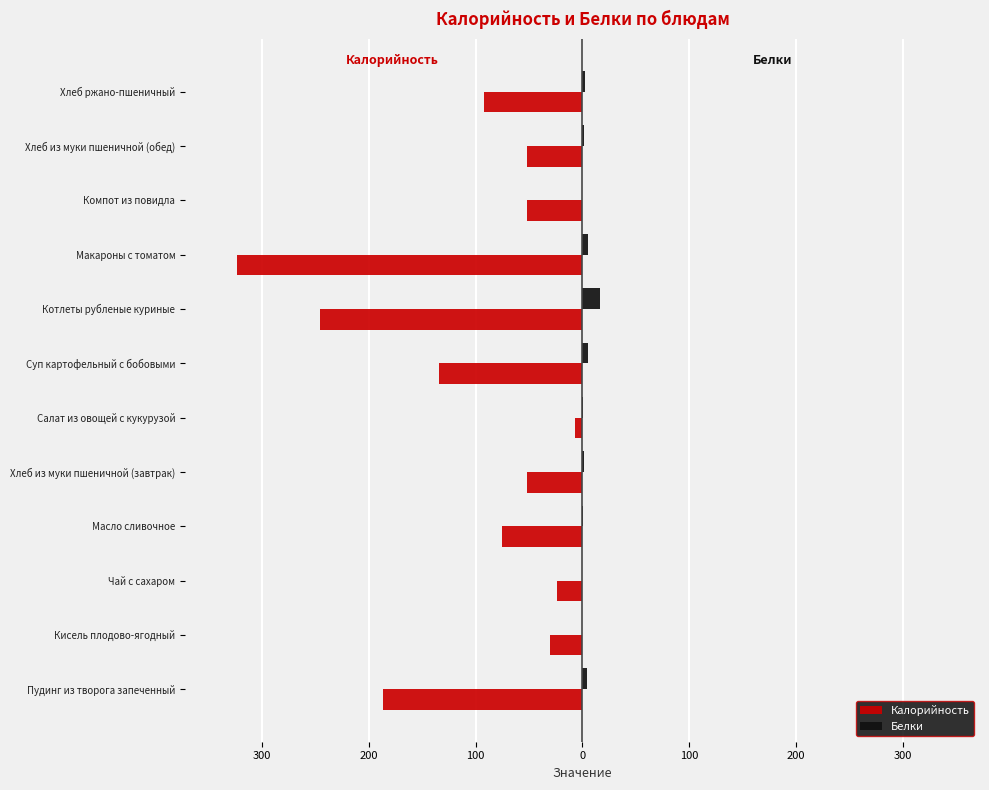

What are all the series names shown in the legend?

Калорийность, Белки